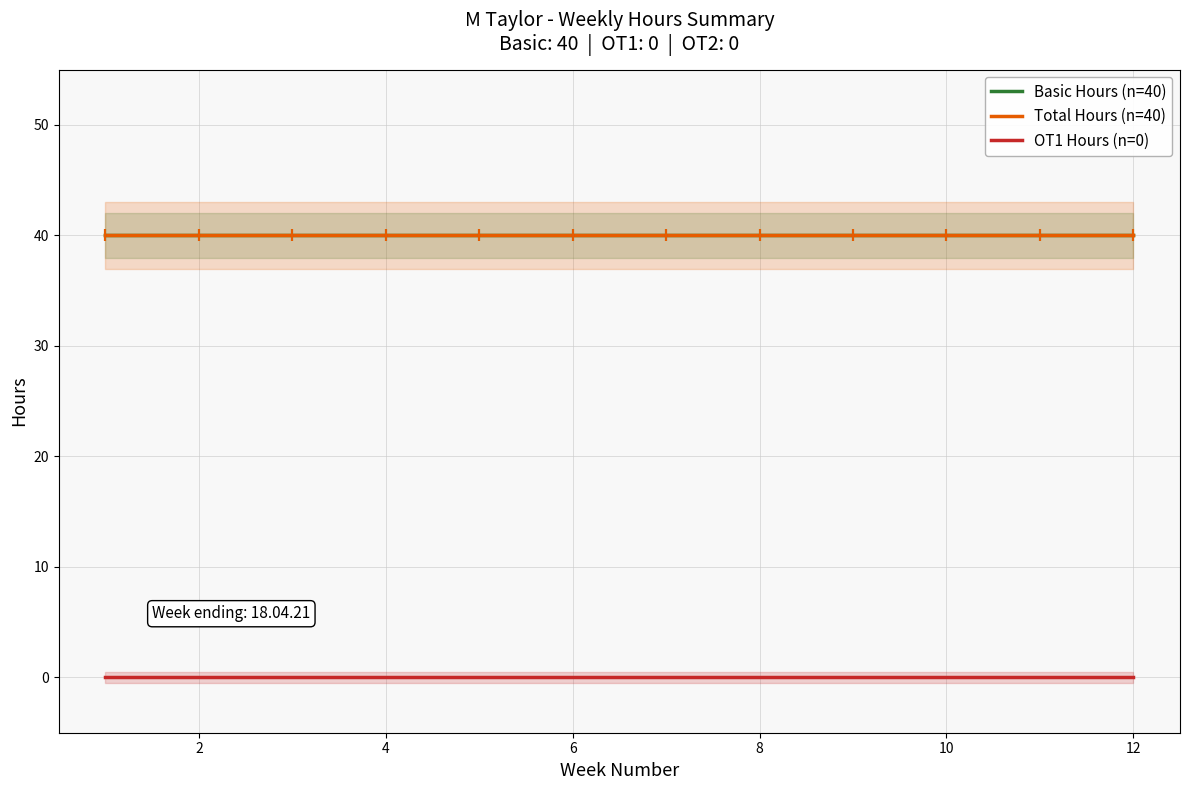

The Basic Hours (n=40) series shows 40 at 12. True or false?

True